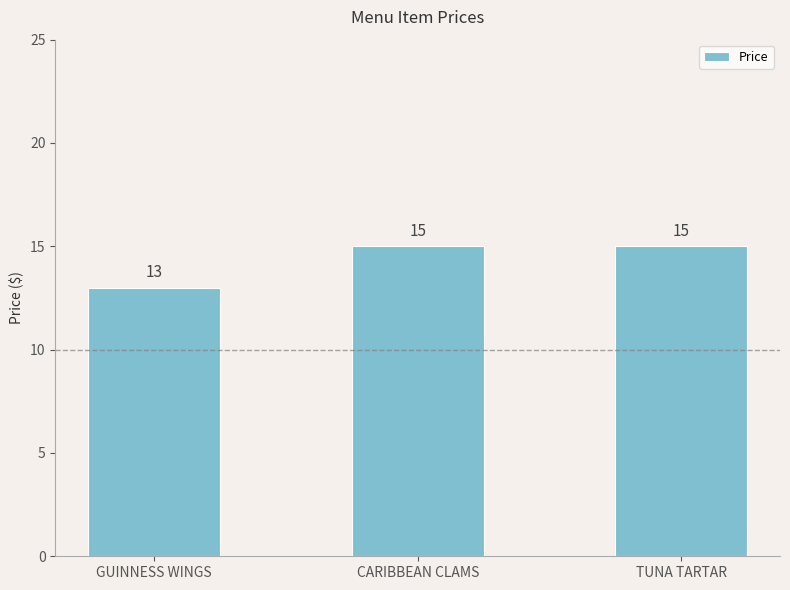

Count the values in the range 13 to 15.

3